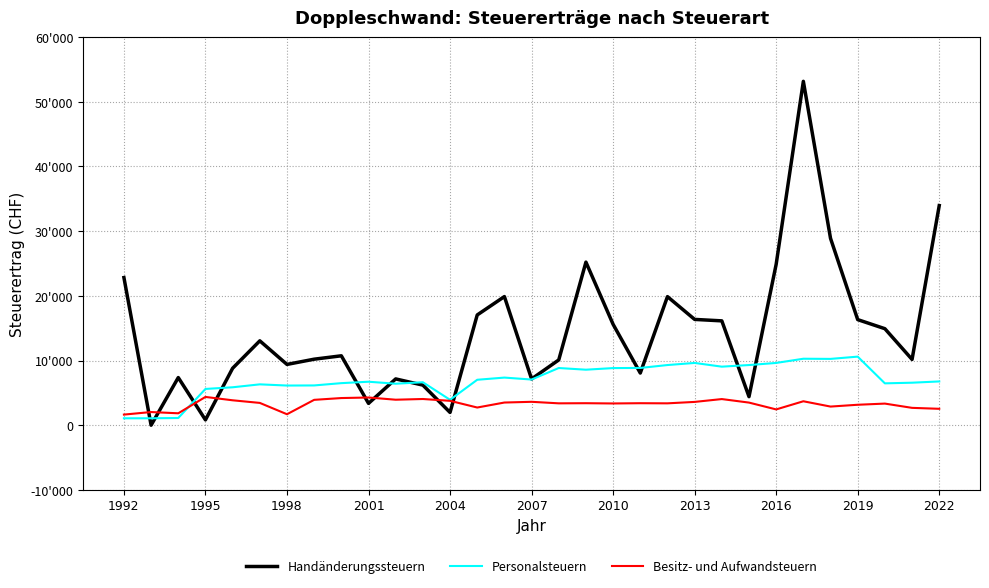

What is the label of the 6th point from the left?

2007